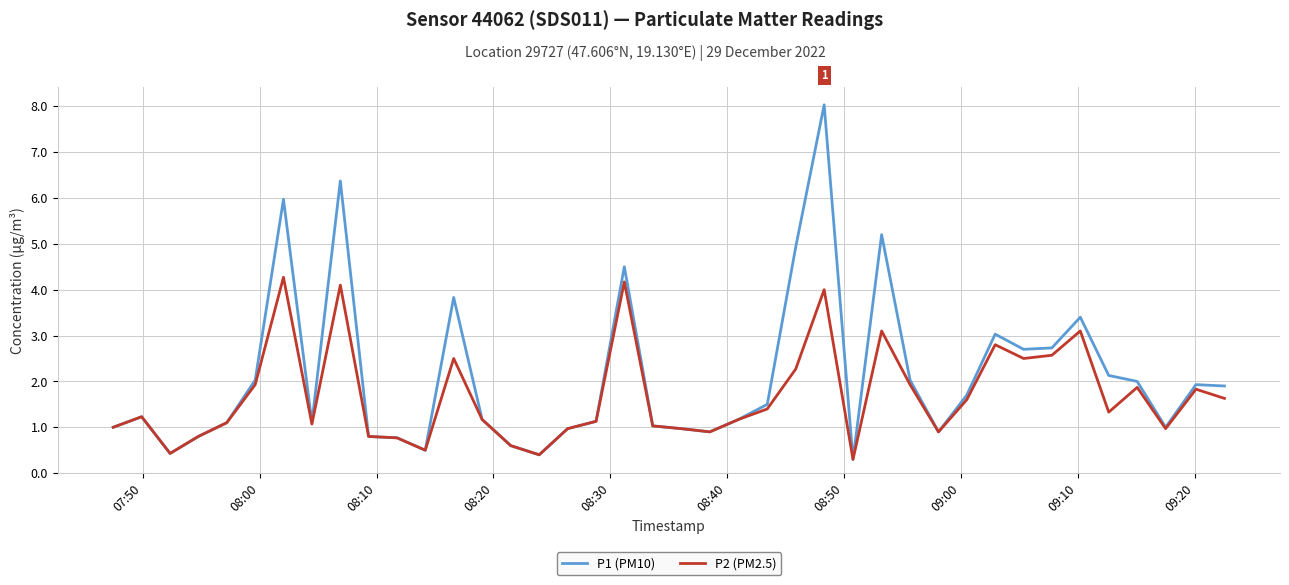

Rank the series by their average value, from highest to lowest.

P1 (PM10), P2 (PM2.5)